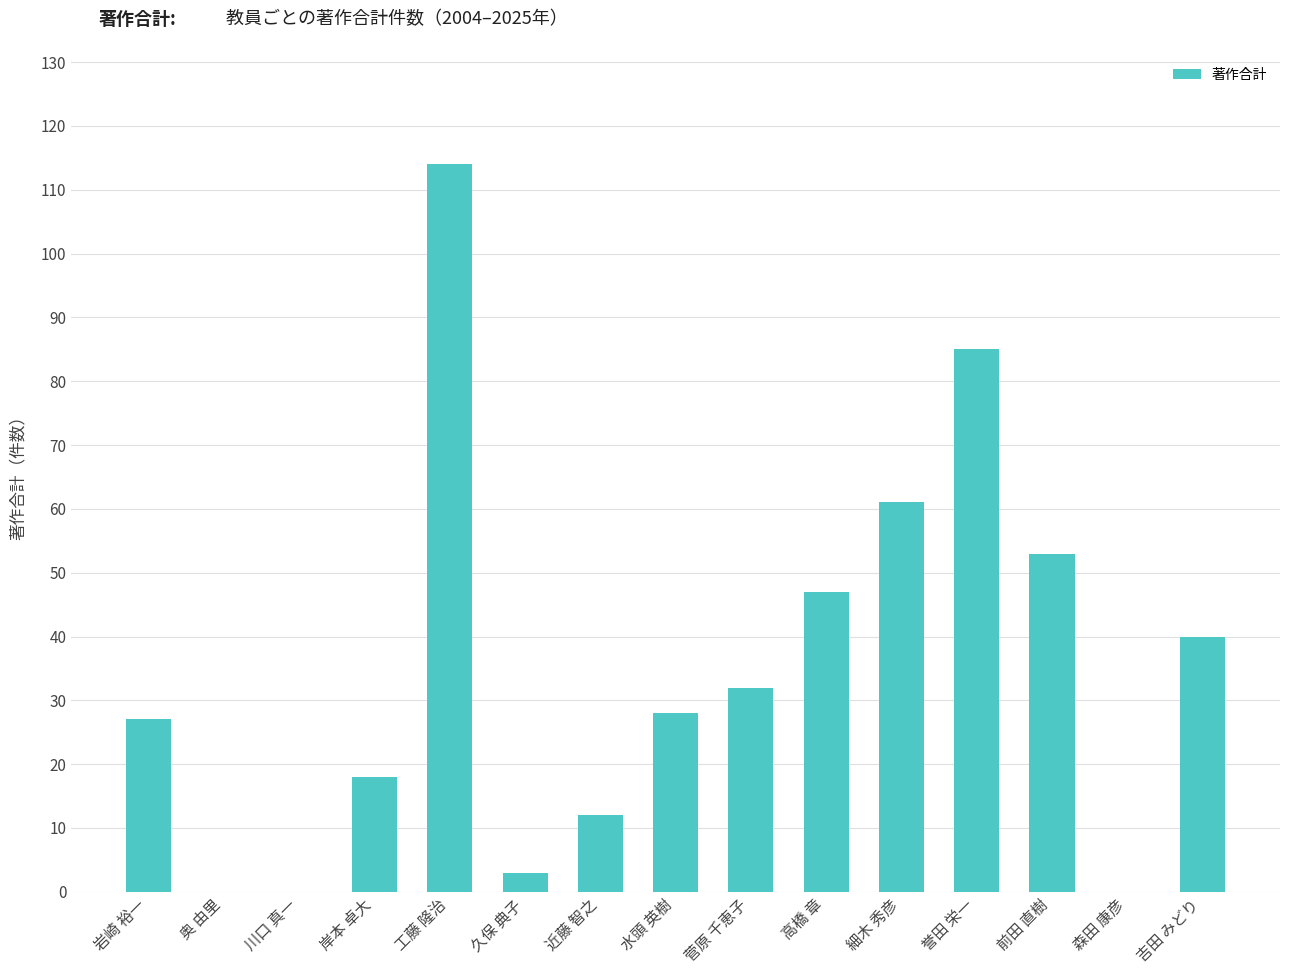

Count the number of categories in the chart.

15